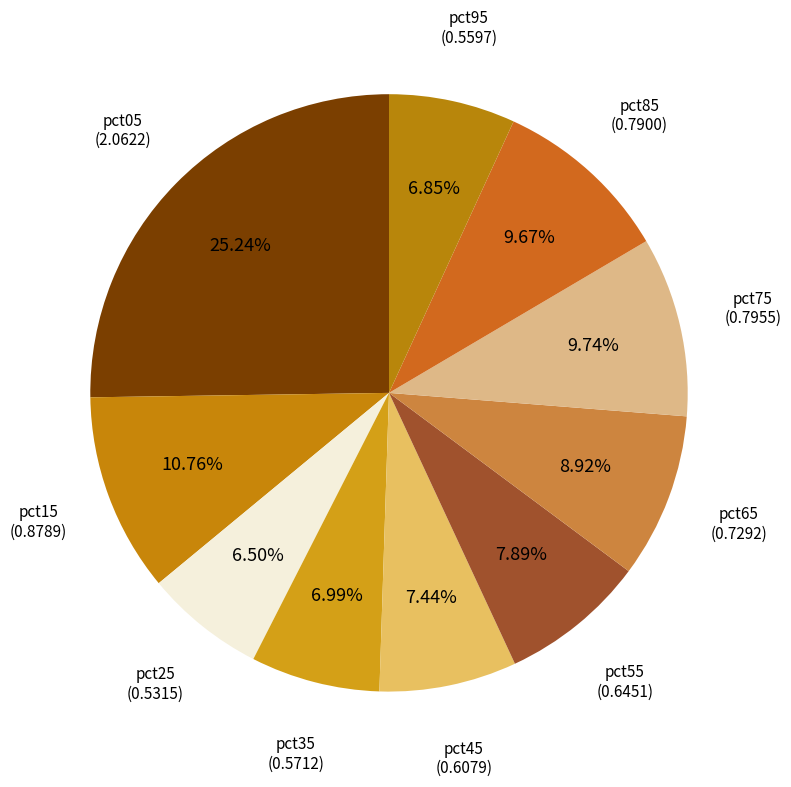

How many slices are in this pie chart?

10